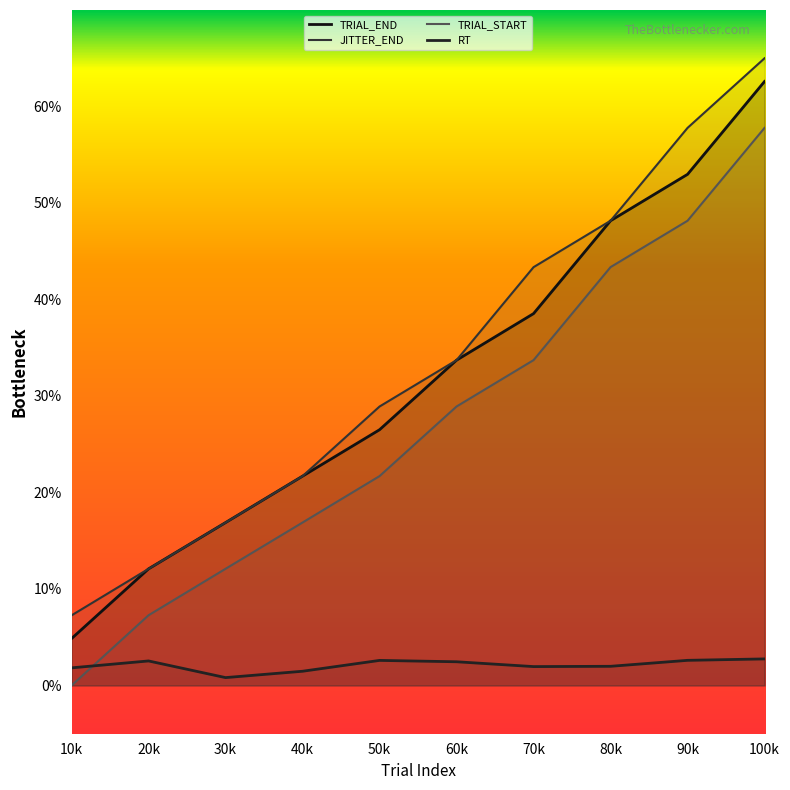

Is it true that JITTER_END equals 28.9 at 50k?

True